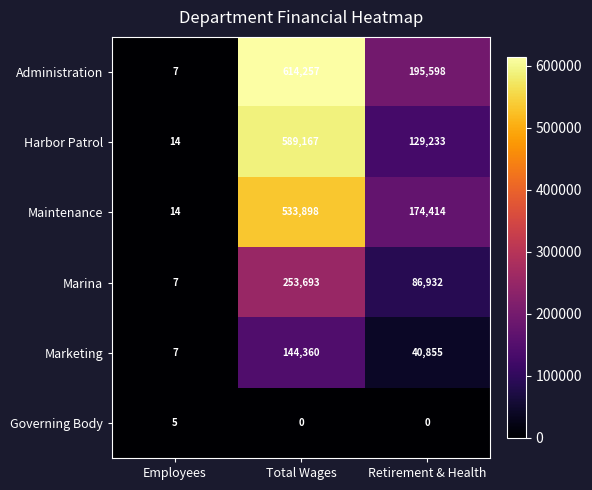

Count the number of data series in this chart.

6